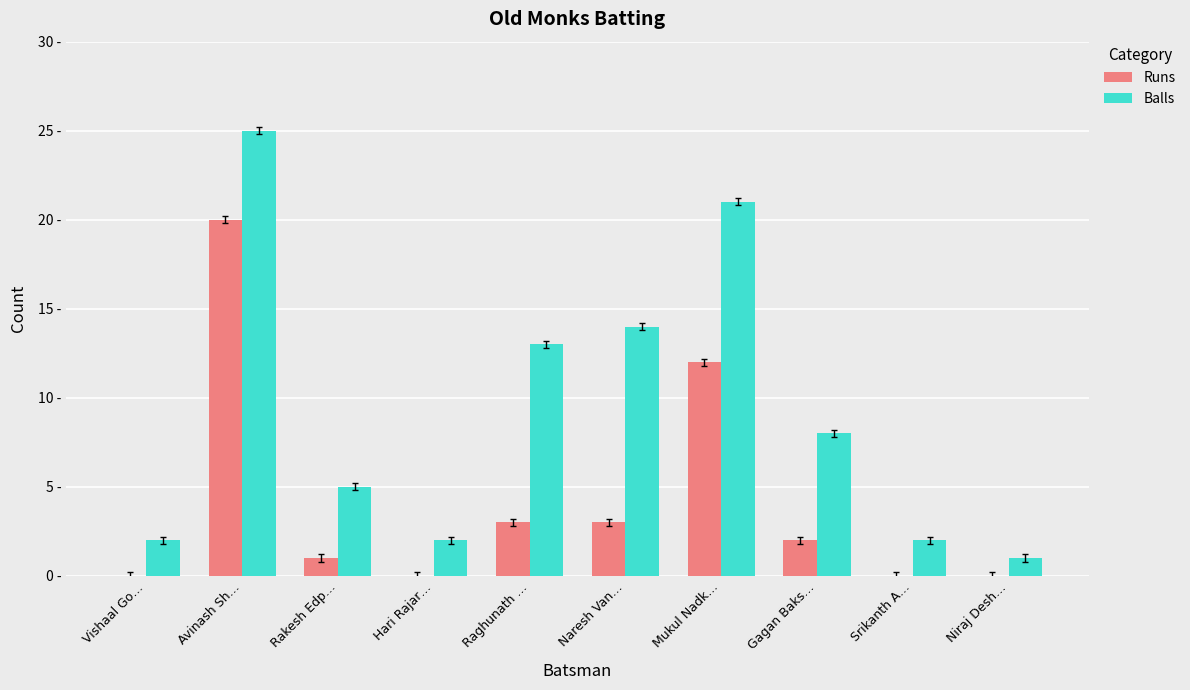

What is the value of the Balls bar at the 2nd from the left?

25